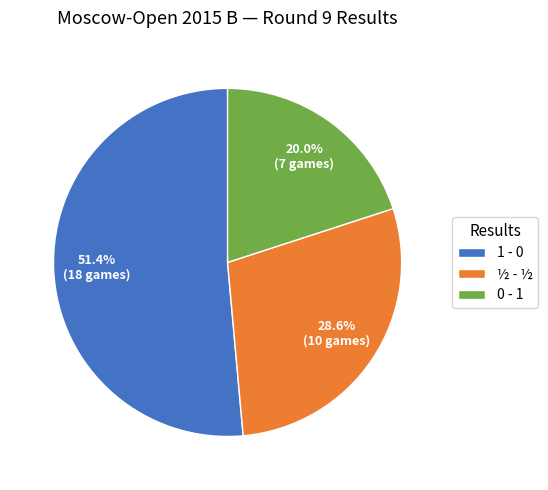

Is there any slice that represents more than half of the pie?

Yes